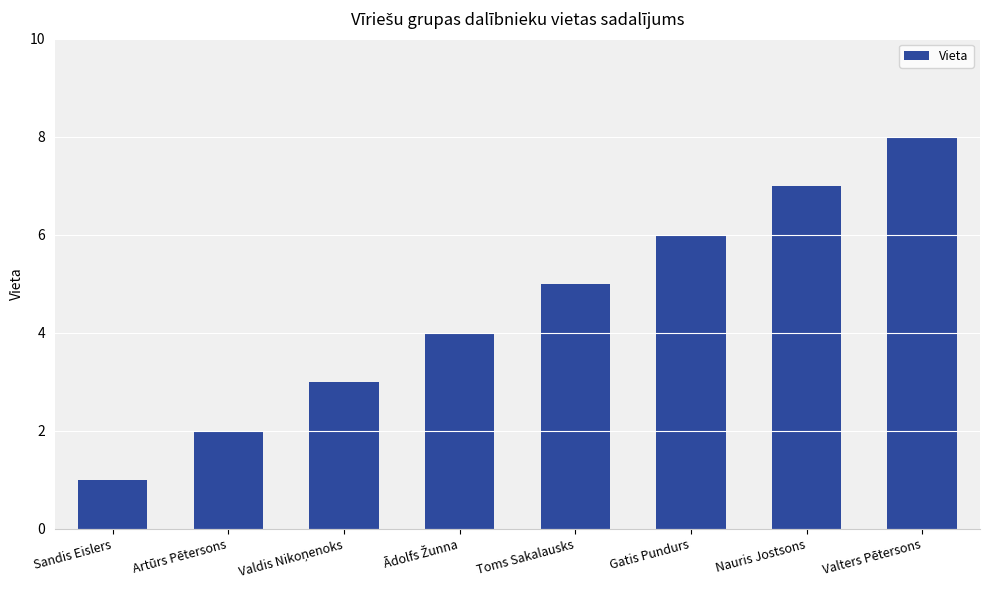

What is the difference between the maximum and second lowest values?

6